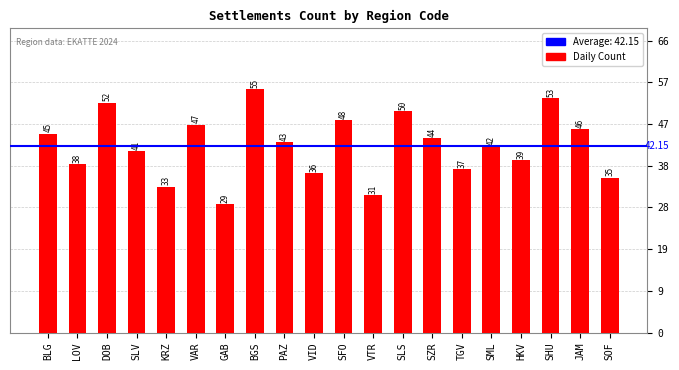

How many values are below 43?

10